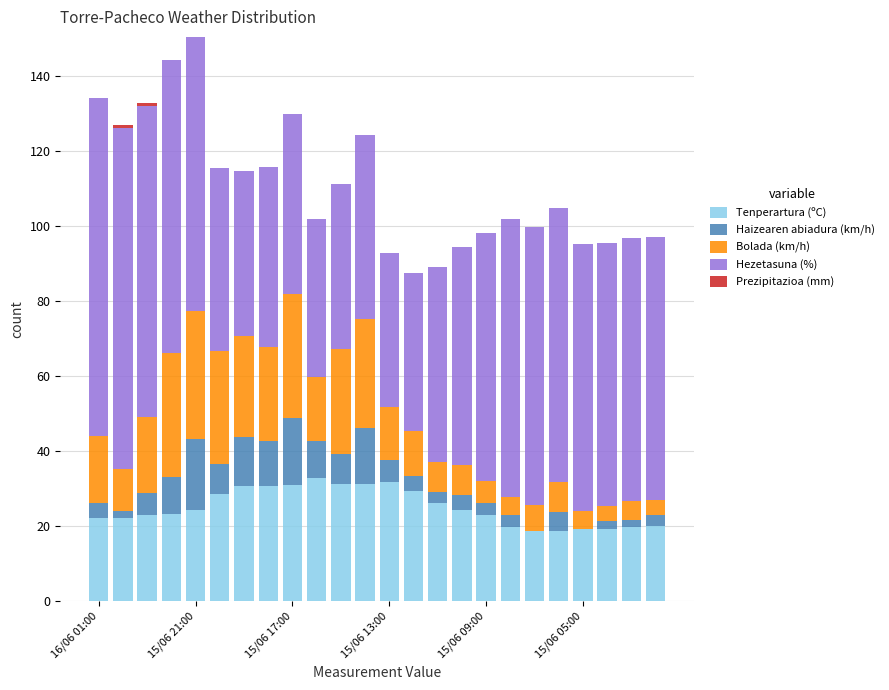

What is the maximum value for Tenperartura (ºC)?

32.8